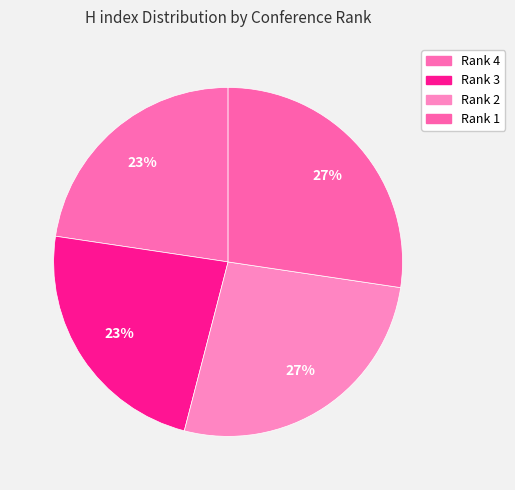

Count the number of slices in the pie.

4